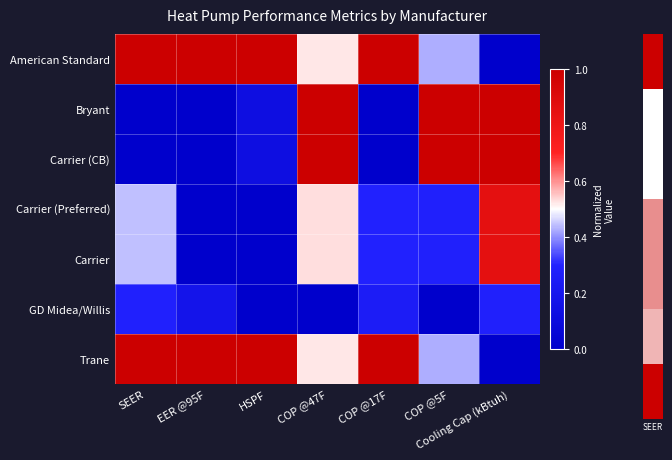

Which series has the widest spread of values?

American Standard